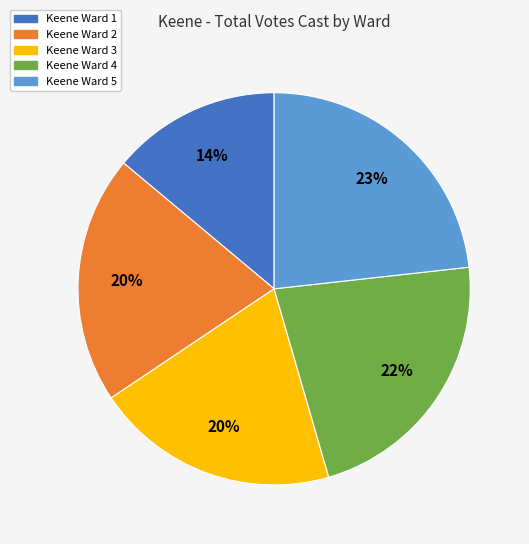

How many slices are in this pie chart?

5